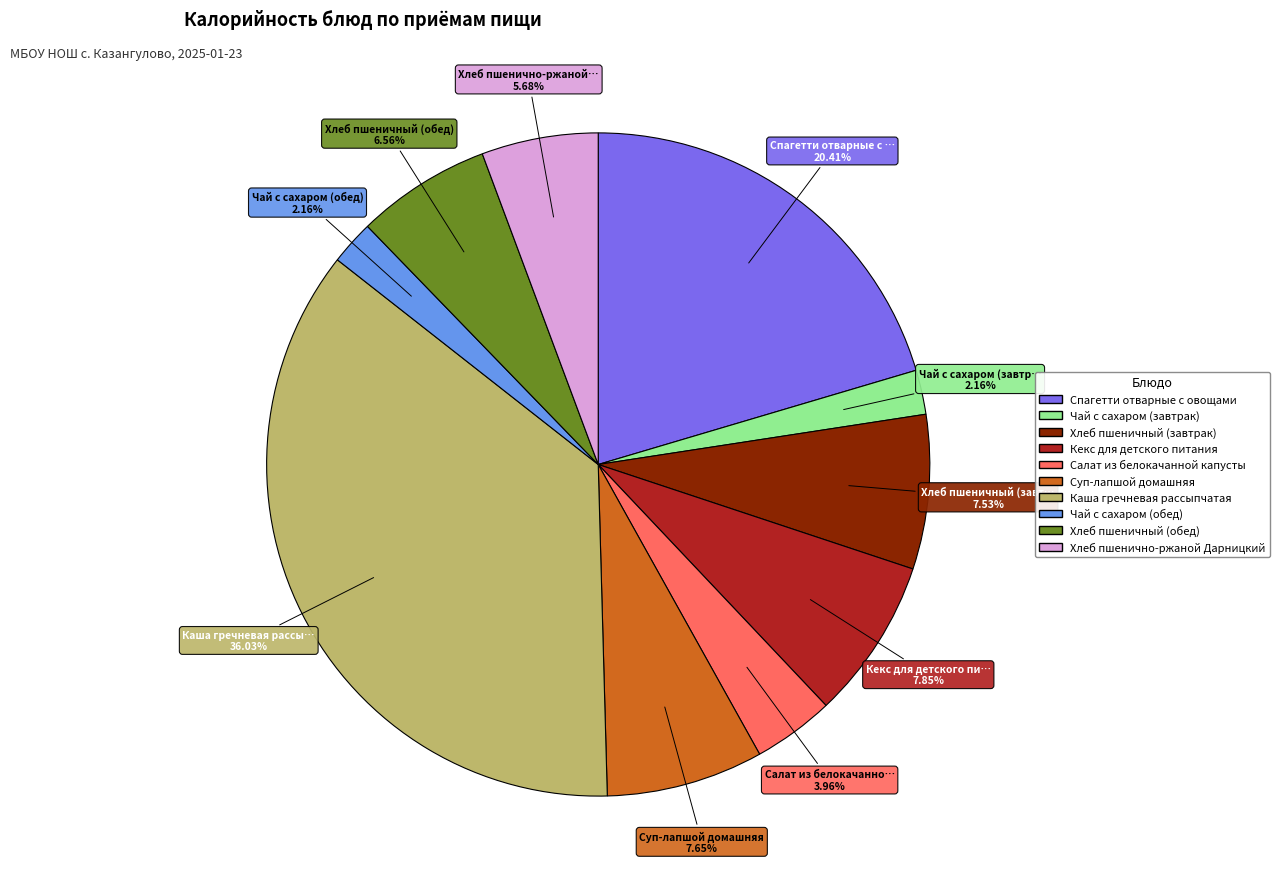

True or false: Хлеб пшеничный (обед) accounts for 7% of the total.

True